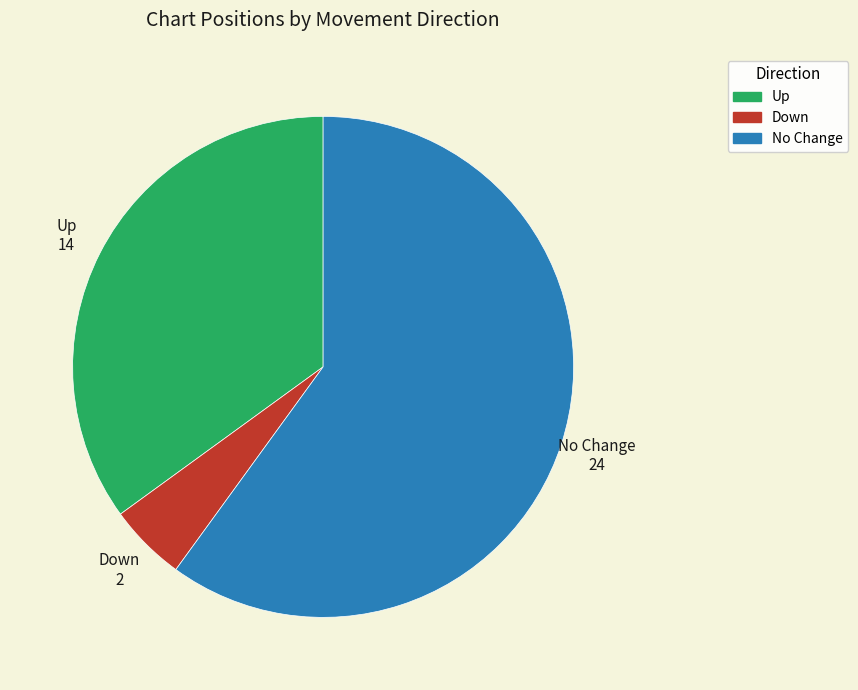

The Down slice represents 5% of the pie. True or false?

True